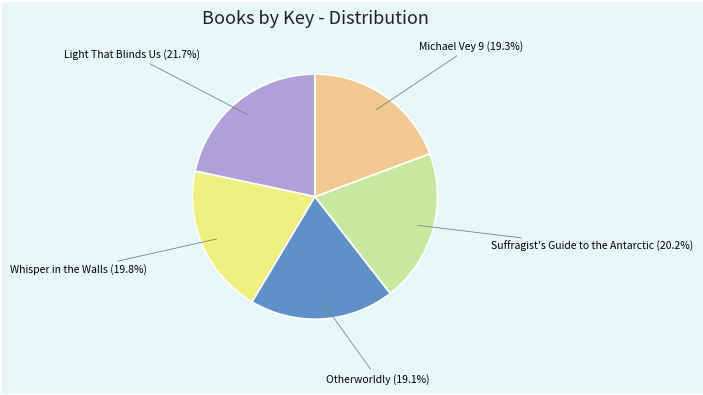

Count the number of slices in the pie.

5